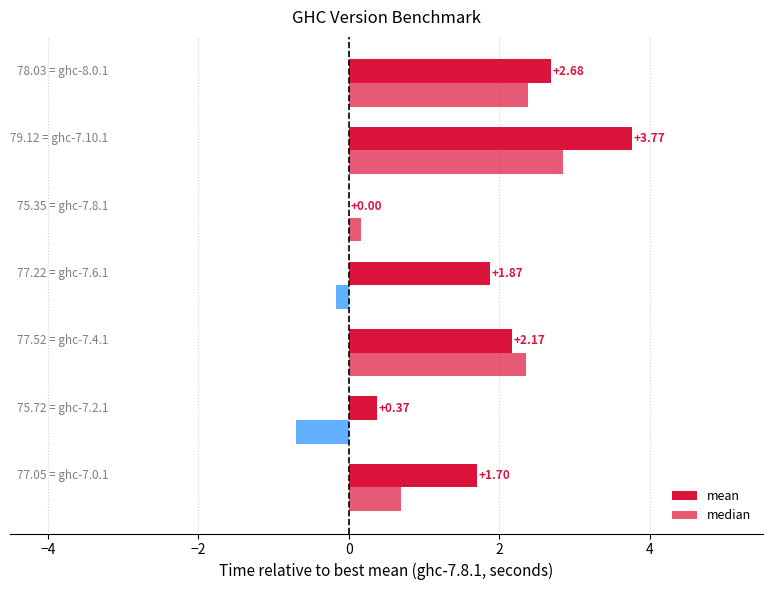

Count the number of categories in the chart.

7